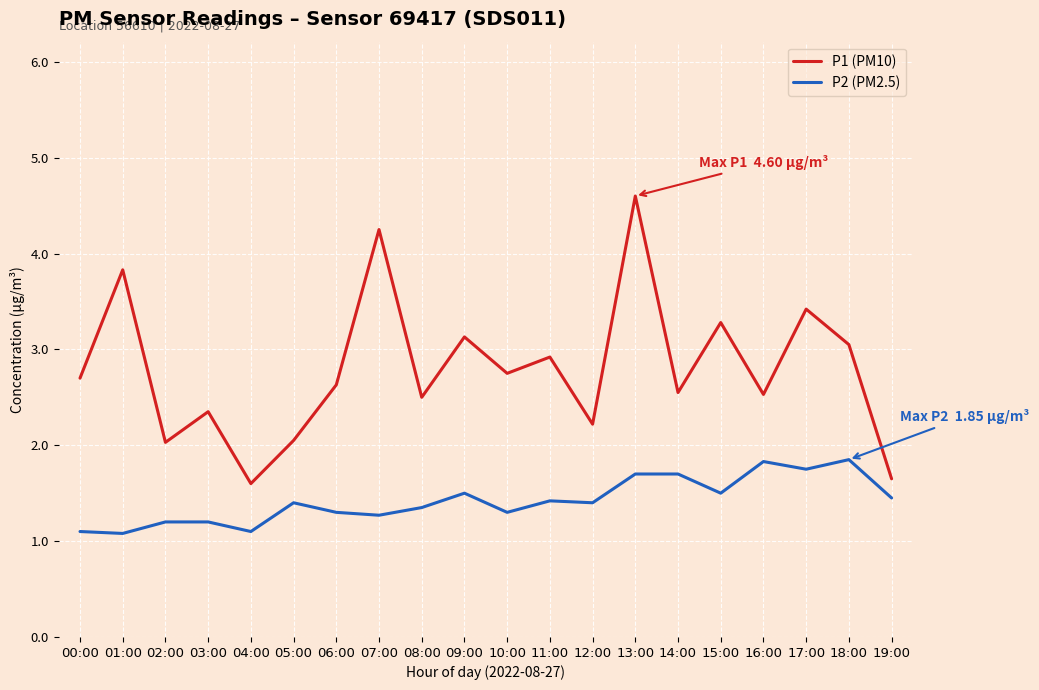

Rank the series by their average value, from highest to lowest.

P1 (PM10), P2 (PM2.5)